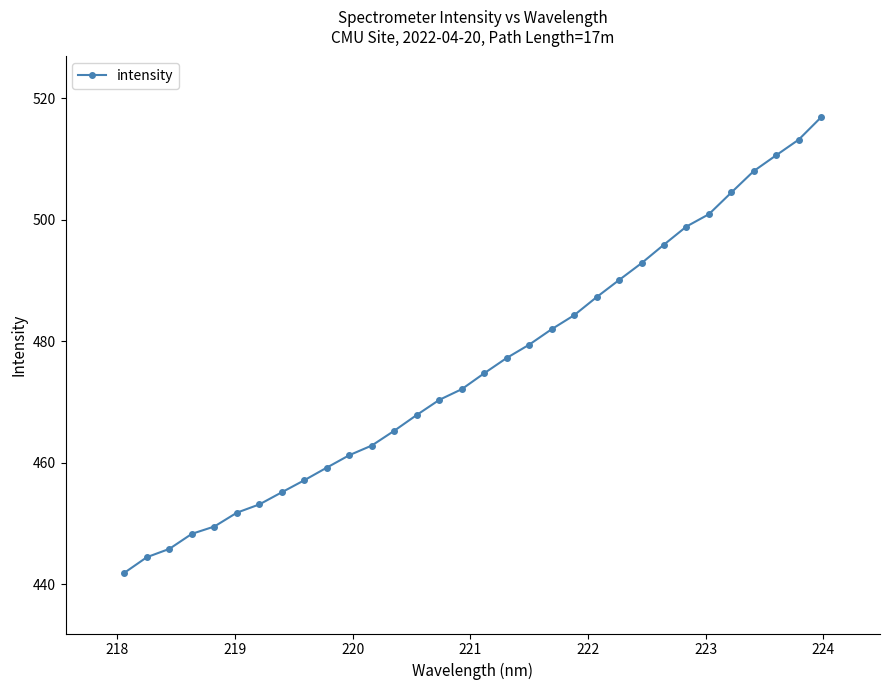

What is the maximum value shown in the chart?

516.9